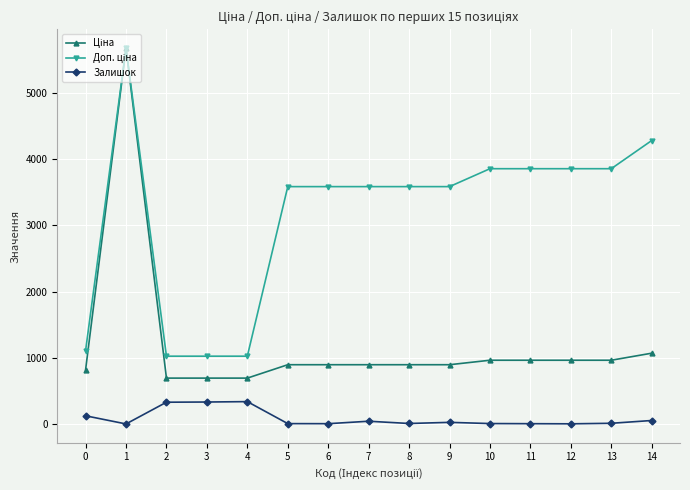

What is the spread (max minus min) of values at 0?

984.2